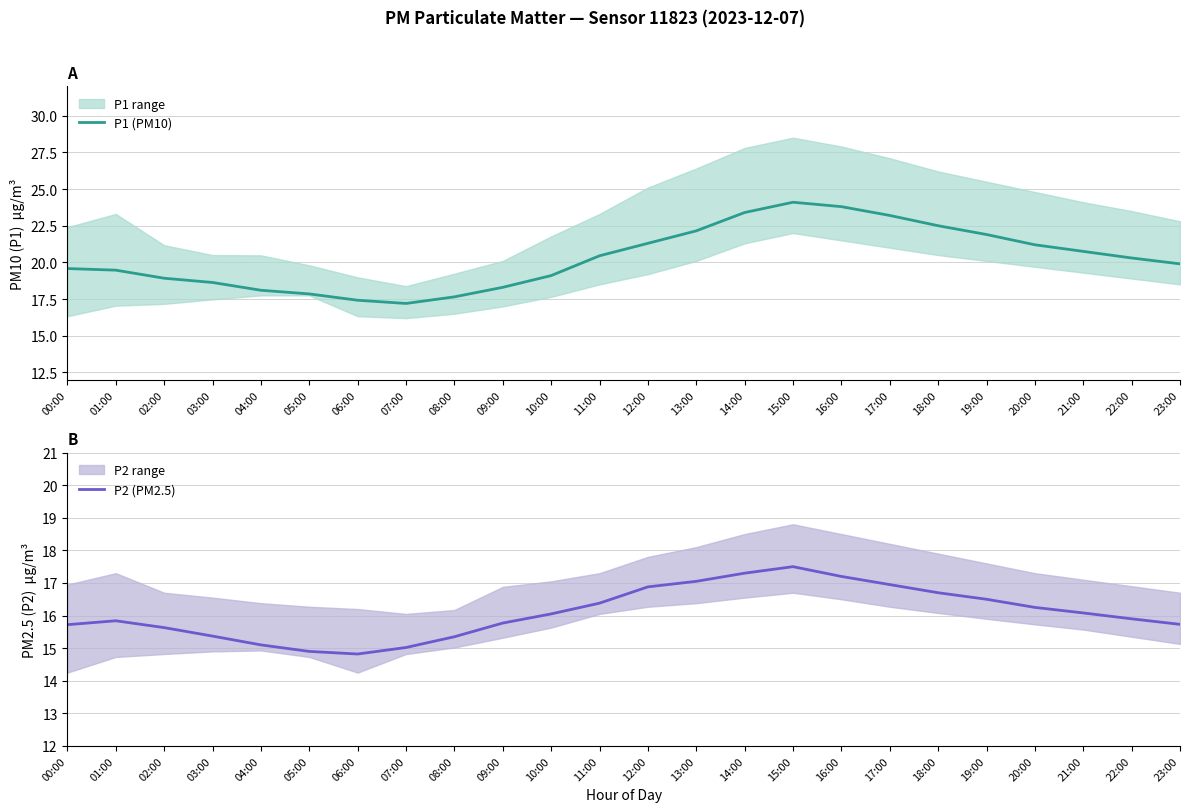

What is the total value across all series at 22:00?

36.2